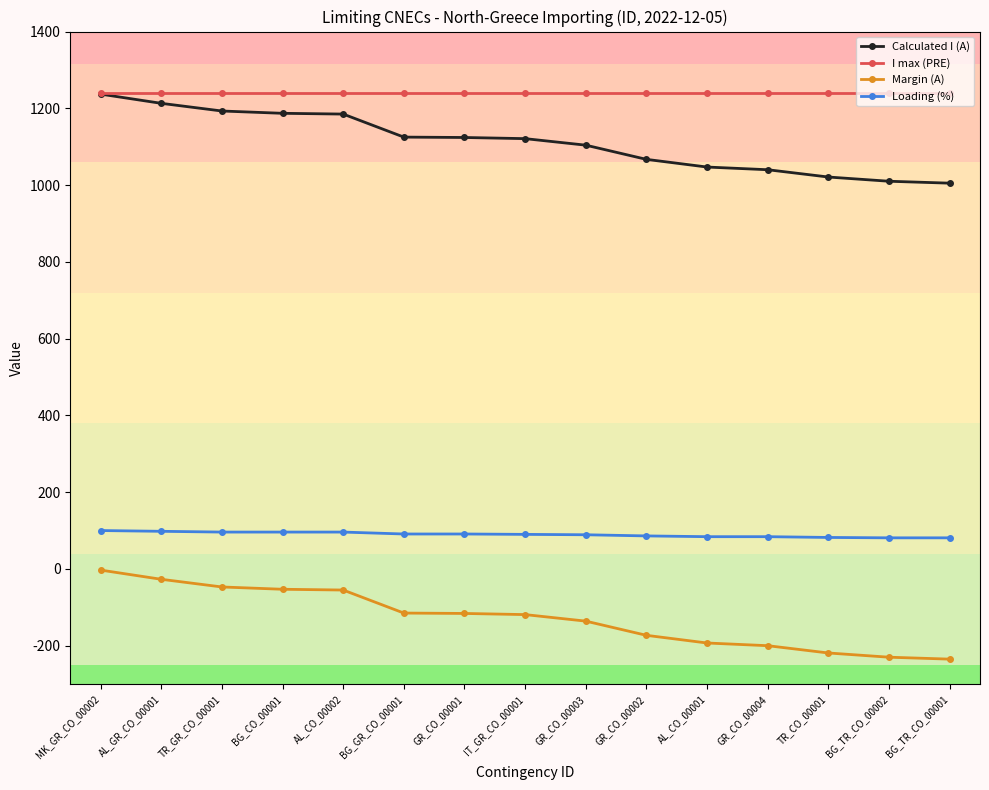

The value of I max (PRE) at TR_CO_00001 is 1240. True or false?

True